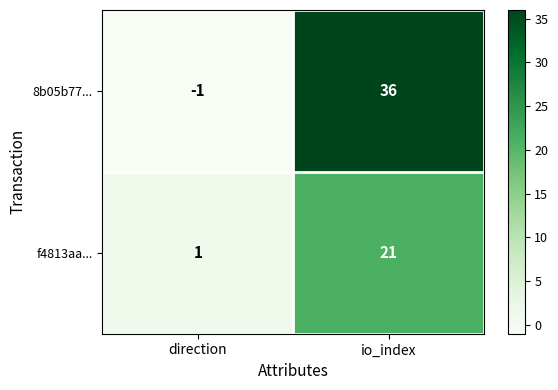

What is the sum of all 8b05b77... values?

35